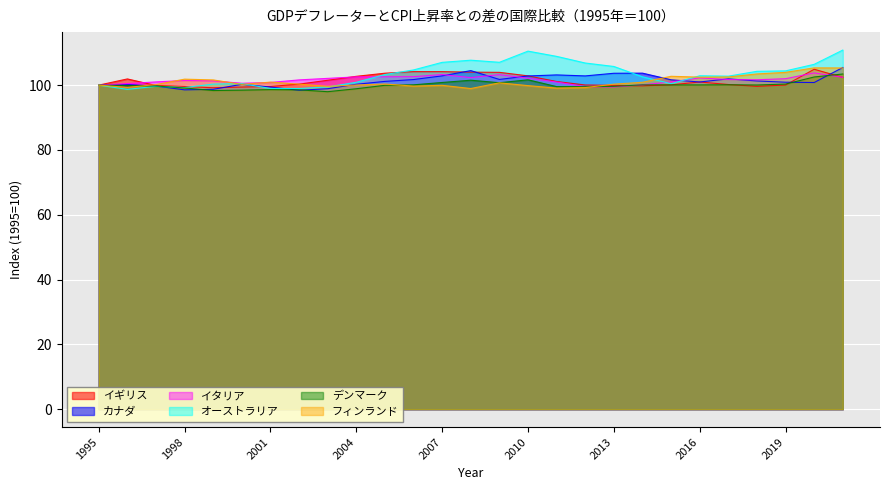

What is the sum of all デンマーク values?

2699.7